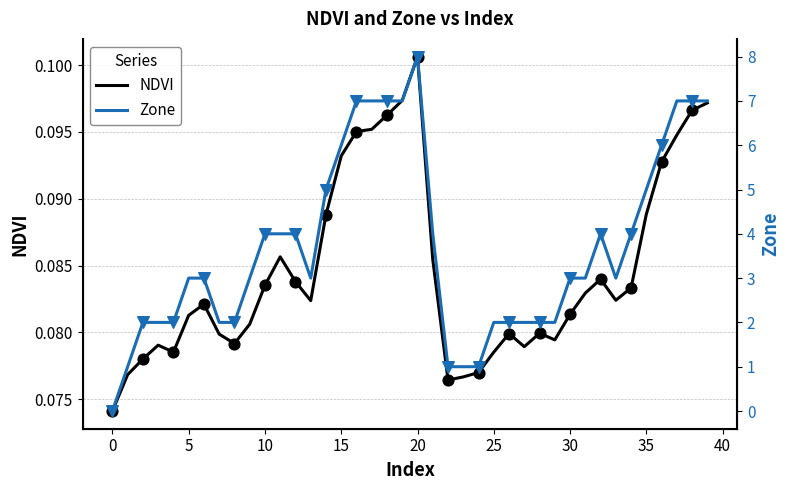

Which series has the largest total across all categories?

Zone